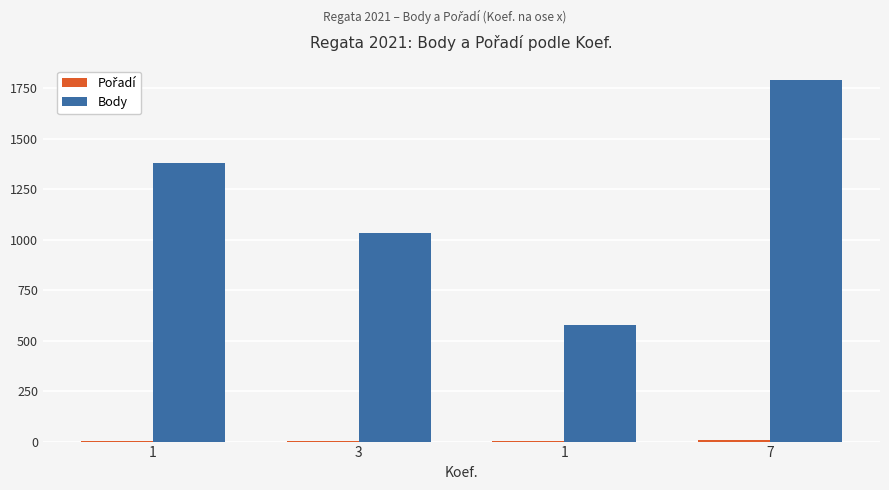

How many distinct data groups are displayed?

2